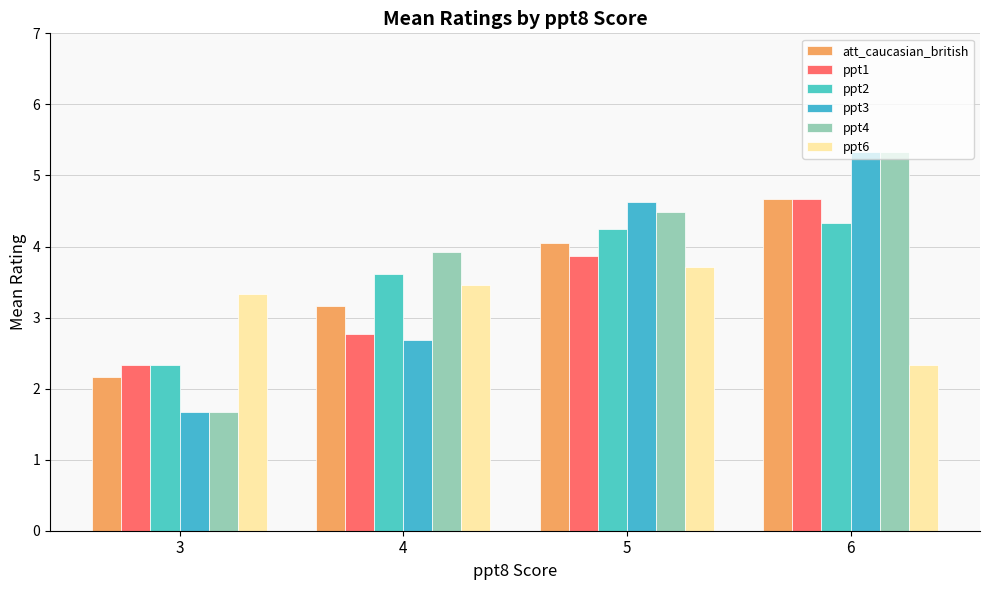

What is the difference between the maximum and second lowest values in the ppt1 series?

1.9